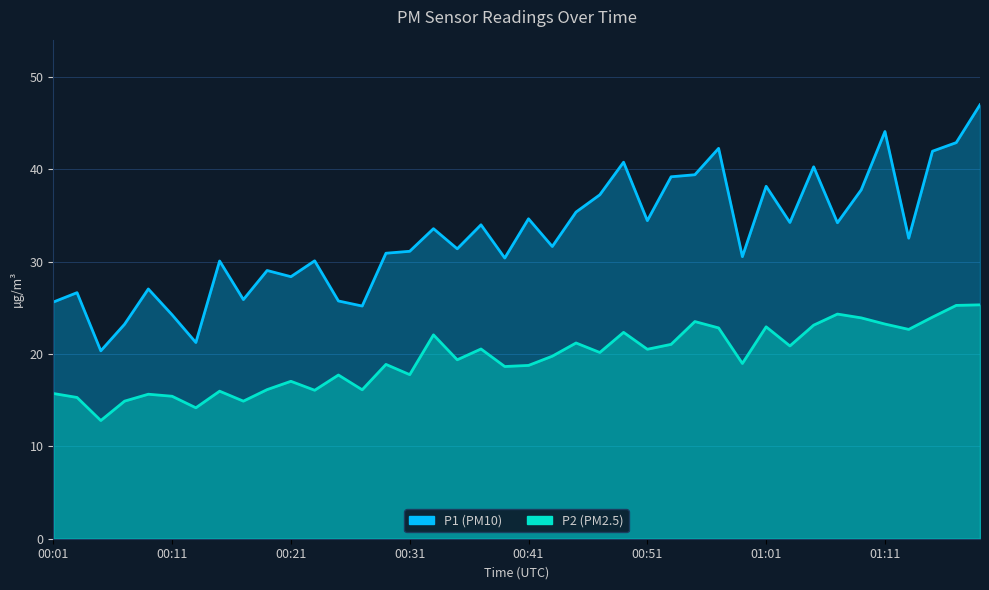

Reading left to right, extract all data points from this chart.

P1: 25.6	26.6	20.4	23.2	27.1	24.2	21.2	30.1	25.9	29.1	28.4	30.1	25.8	25.2	30.9	31.1	33.6	31.4	34.0	30.4	34.6	31.6	35.4	37.2	40.8	34.5	39.2	39.4	42.3	30.6	38.2	34.2	40.3	34.2	37.8	44.1	32.5	42.0	42.9	47.0
P2: 15.7	15.3	12.8	14.9	15.7	15.4	14.2	16.0	14.9	16.1	17.1	16.1	17.7	16.1	18.9	17.8	22.1	19.4	20.6	18.6	18.8	19.8	21.2	20.2	22.4	20.5	21.1	23.5	22.8	19.0	22.9	20.9	23.1	24.3	23.9	23.2	22.7	24.0	25.3	25.3